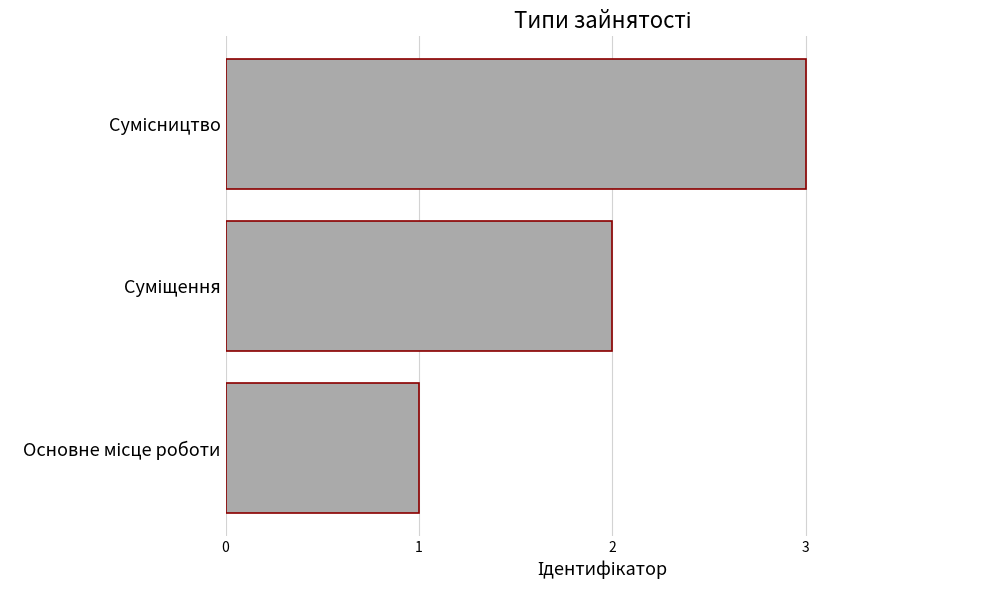

What is the sum of all values?

6